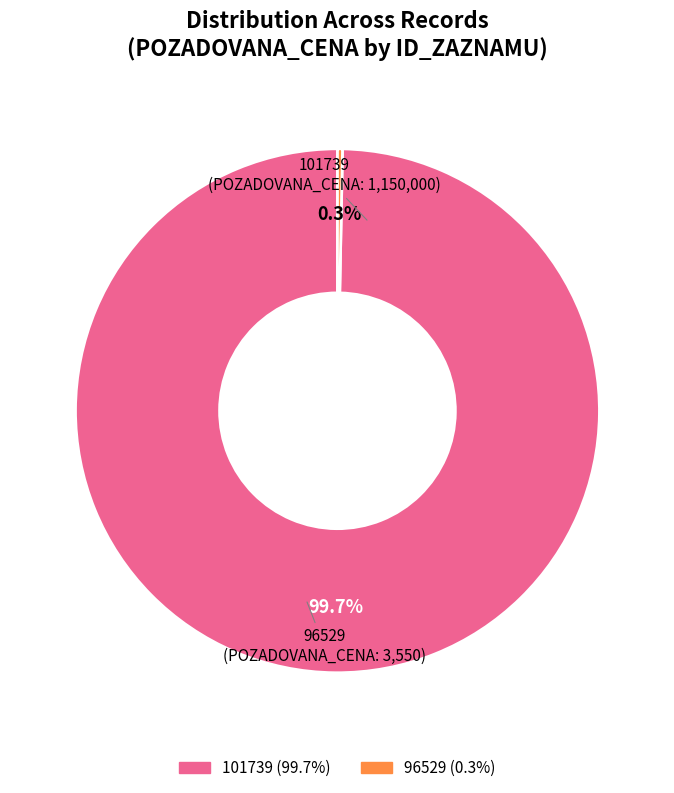

The 101739 slice represents 92% of the pie. True or false?

False